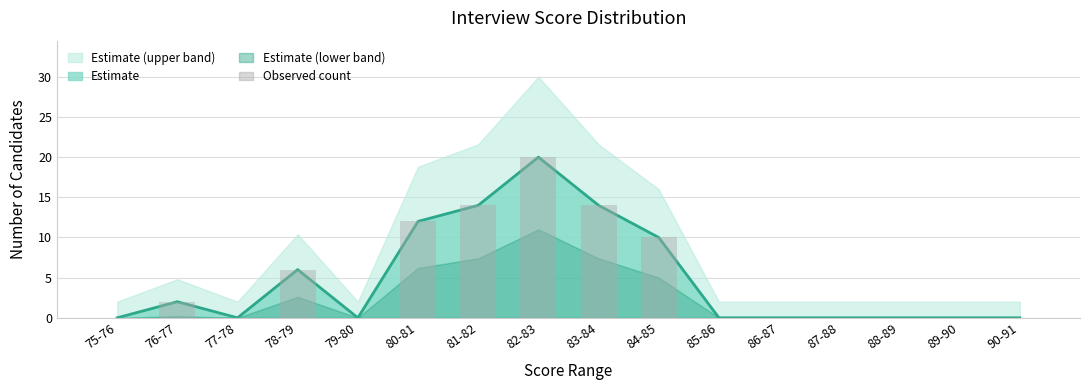

What is the difference between the maximum and second lowest values in the Observed count series?

20